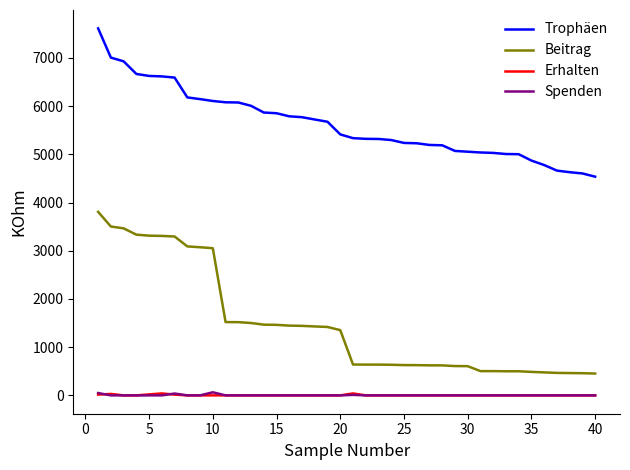

Which series has the largest total across all categories?

Trophäen